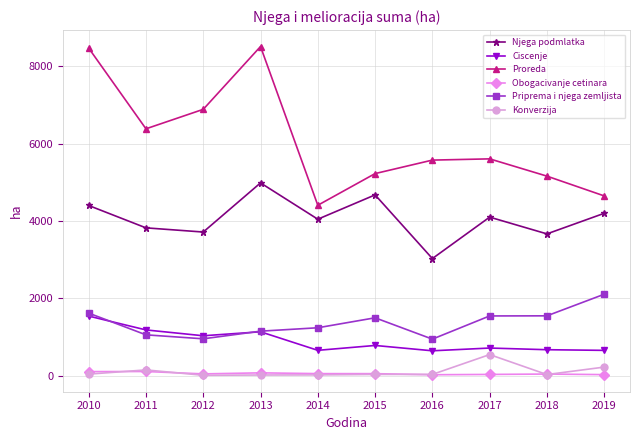

At how many categories does at least one series exceed 3864?

10